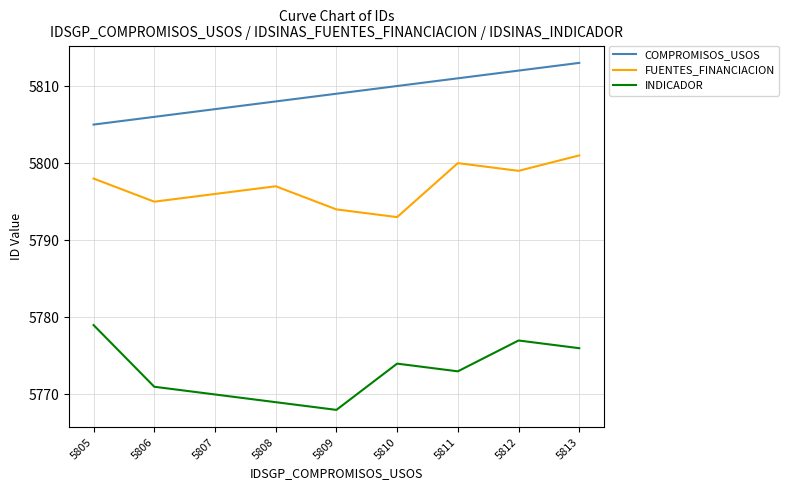

Reading right to left, what are all the values shown in this chart?

COMPROMISOS_USOS: 5813=5813	5812=5812	5811=5811	5810=5810	5809=5809	5808=5808	5807=5807	5806=5806	5805=5805
FUENTES_FINANCIACION: 5813=5801	5812=5799	5811=5800	5810=5793	5809=5794	5808=5797	5807=5796	5806=5795	5805=5798
INDICADOR: 5813=5776	5812=5777	5811=5773	5810=5774	5809=5768	5808=5769	5807=5770	5806=5771	5805=5779